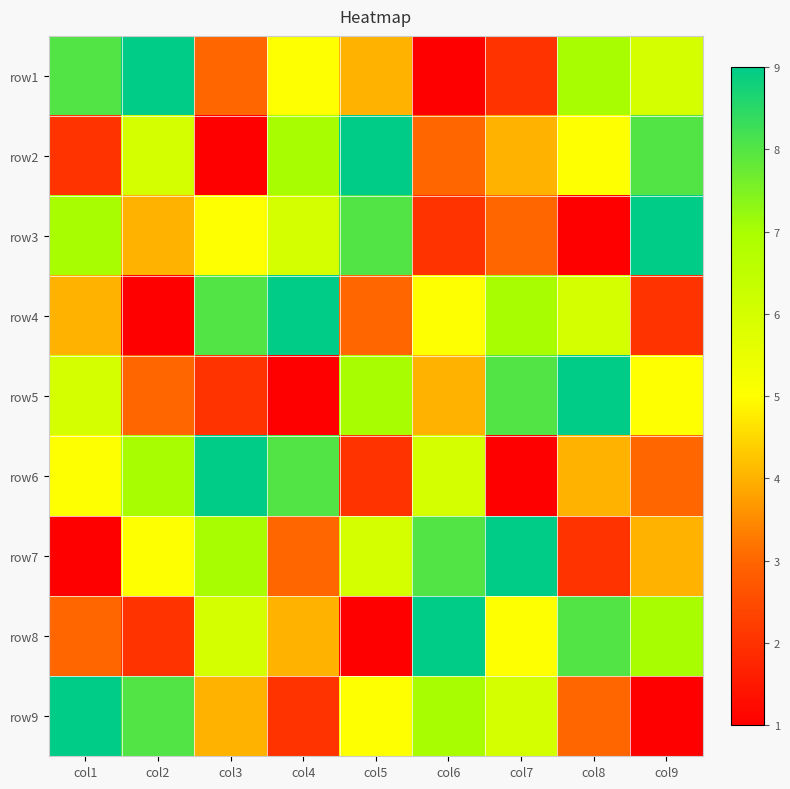

At how many categories does at least one series exceed 3?

9